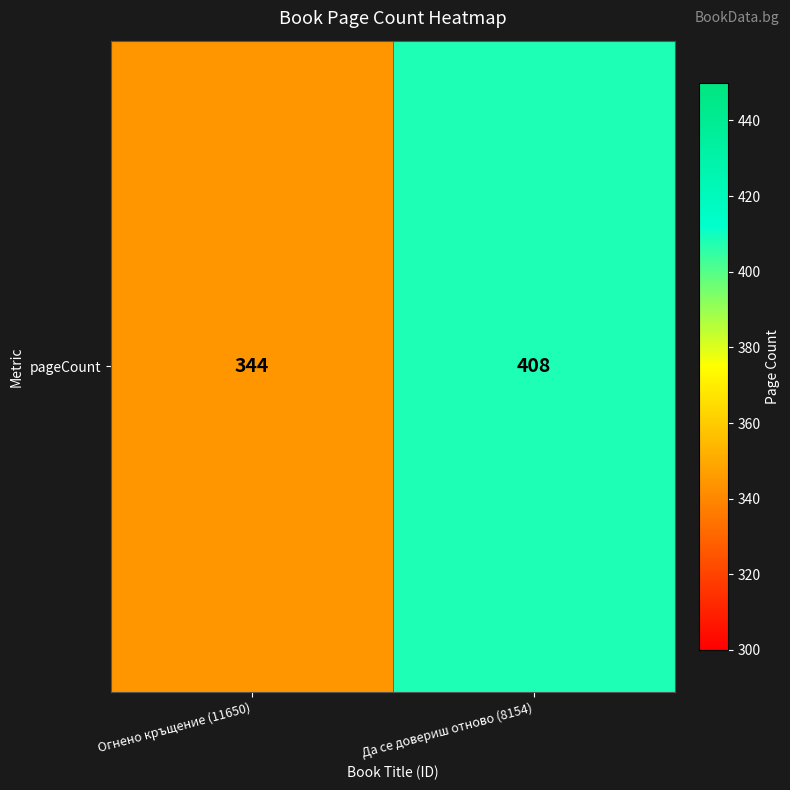

What is the maximum value shown in the chart?

408